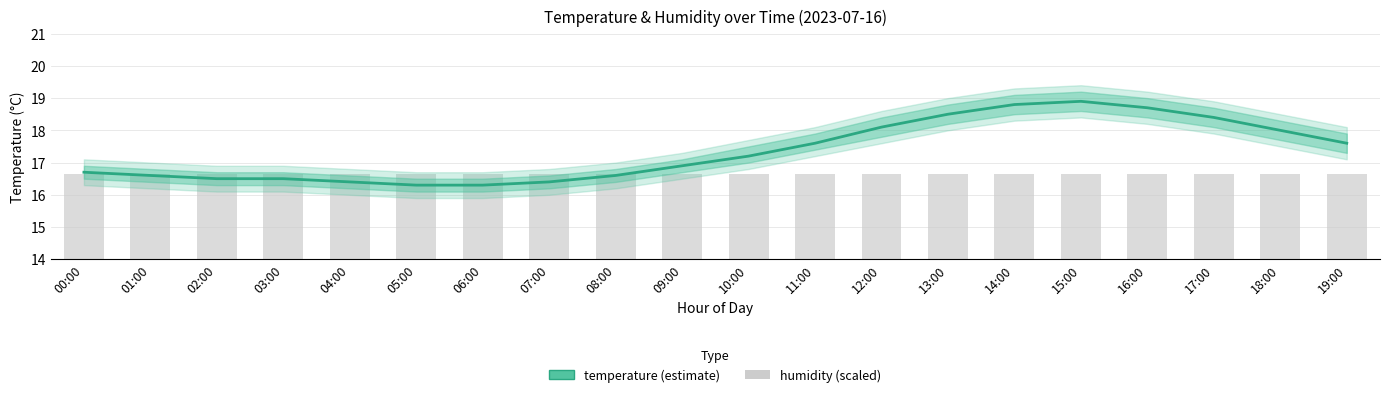

Where does the temperature series first go above 17?

10:00